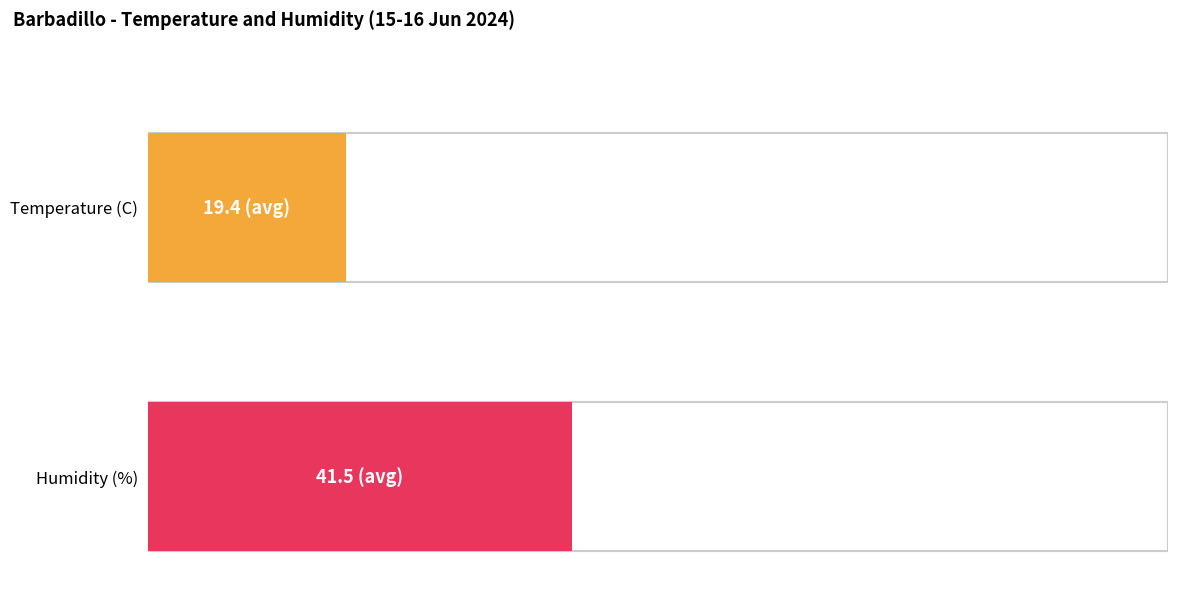

Rank the series by their average value, from highest to lowest.

Humidity (%), Temperature (C)